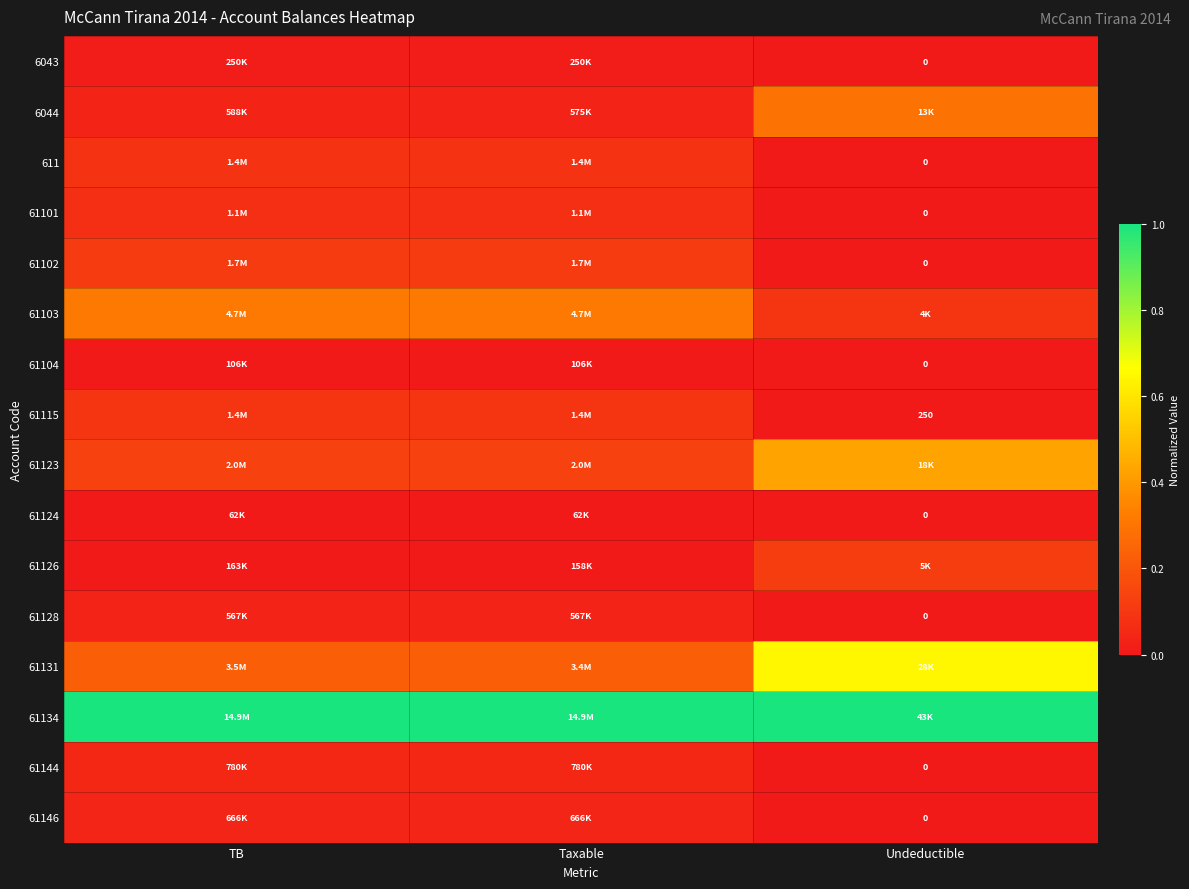

Which series has the largest total across all categories?

61134